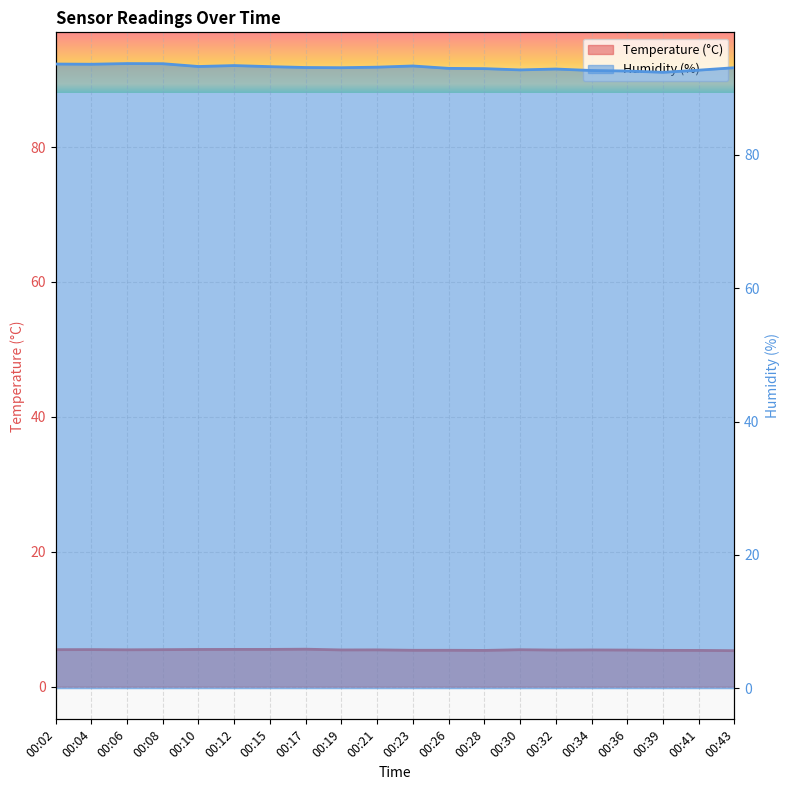

What is the maximum value shown in the chart?

93.7